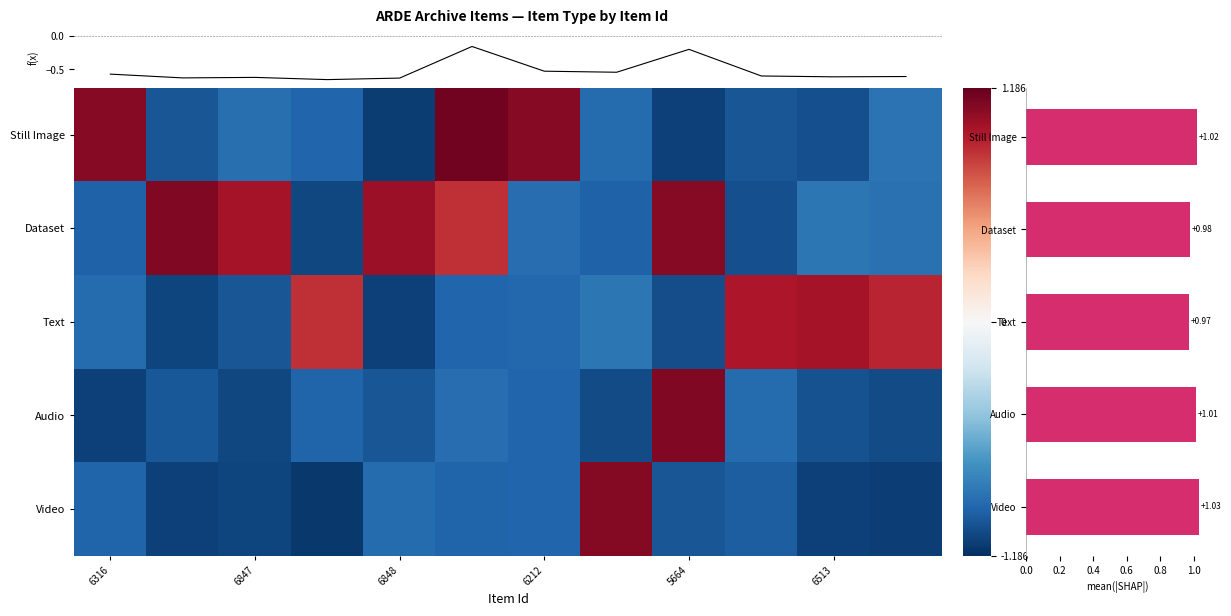

What is the maximum value shown in the chart?

1.1